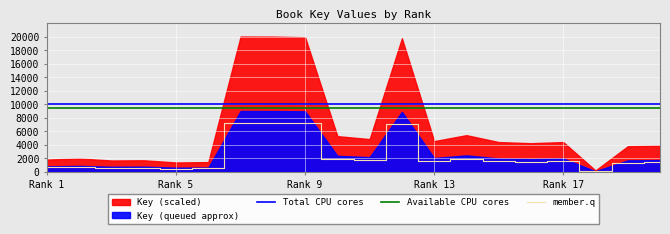

Where does the data first go above 1587?

7